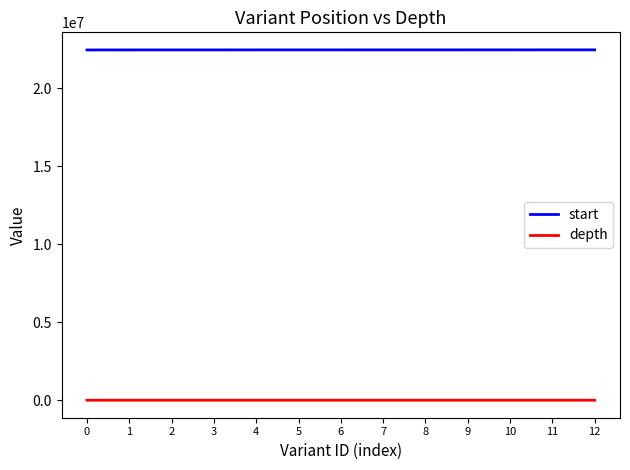

List the series in order of their peak value, highest first.

start, depth